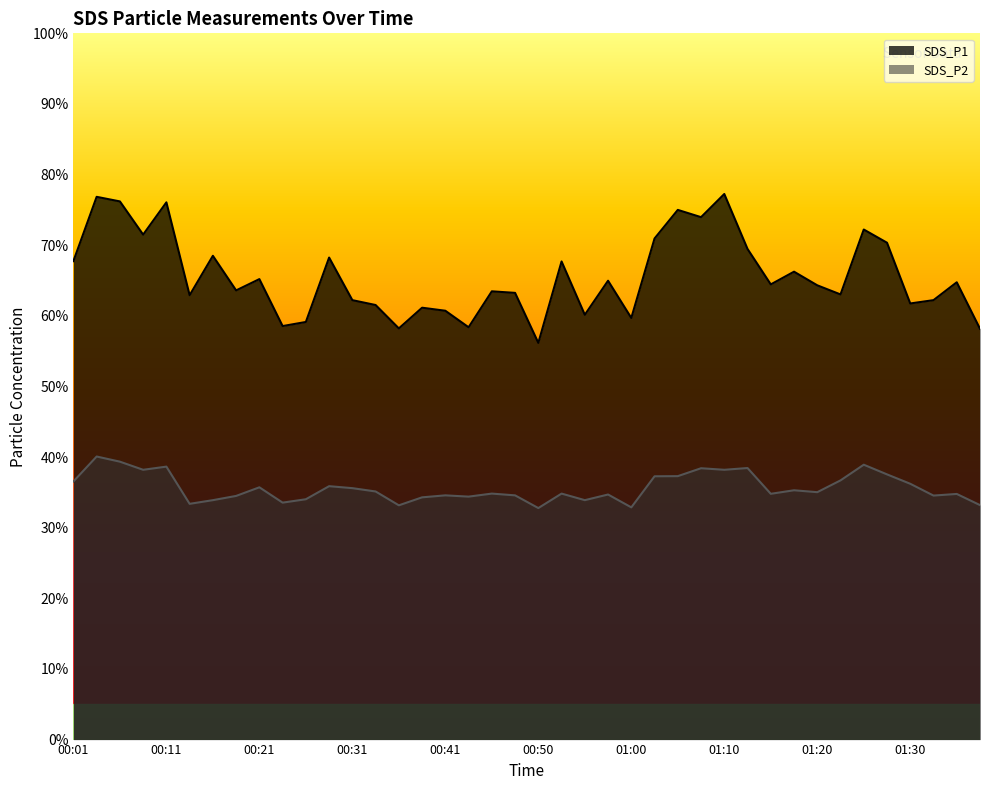

At which label does SDS_P2 reach its minimum?

00:50